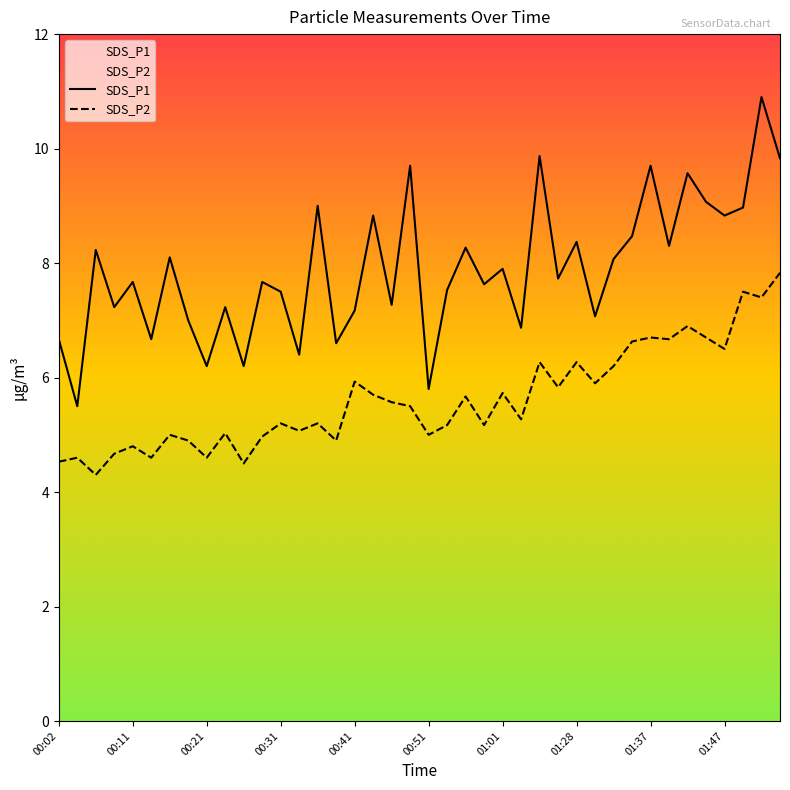

Between 00:16 and 01:06, which is larger?

00:16